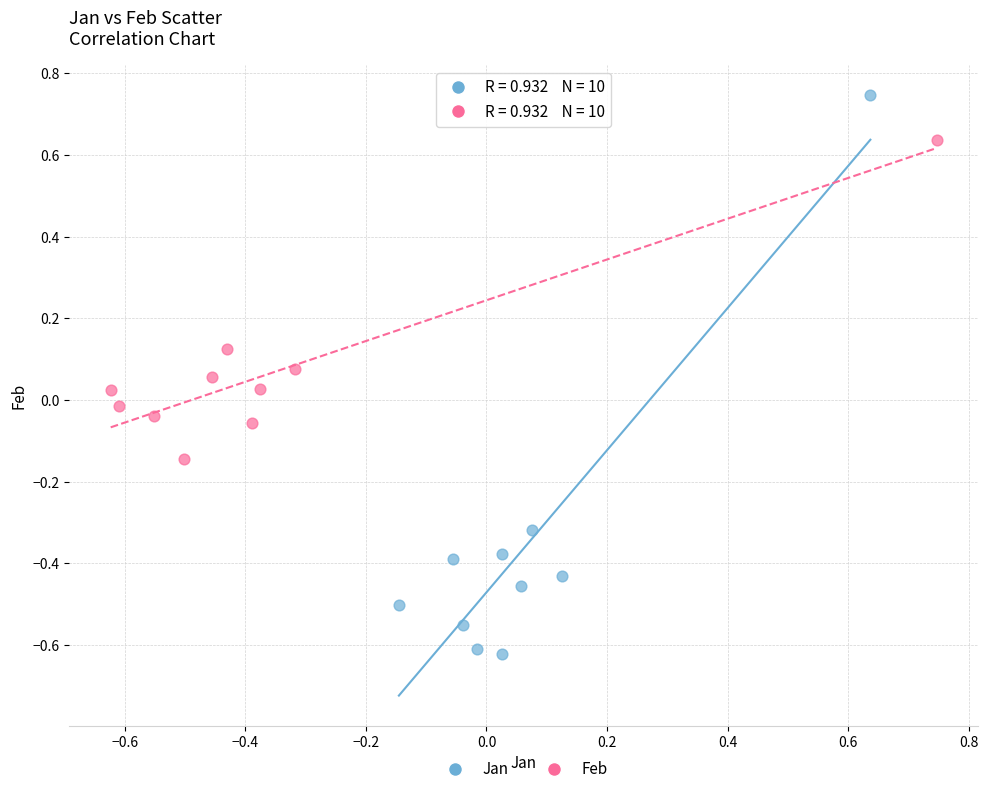

Which series contains the lowest Y value?

Jan